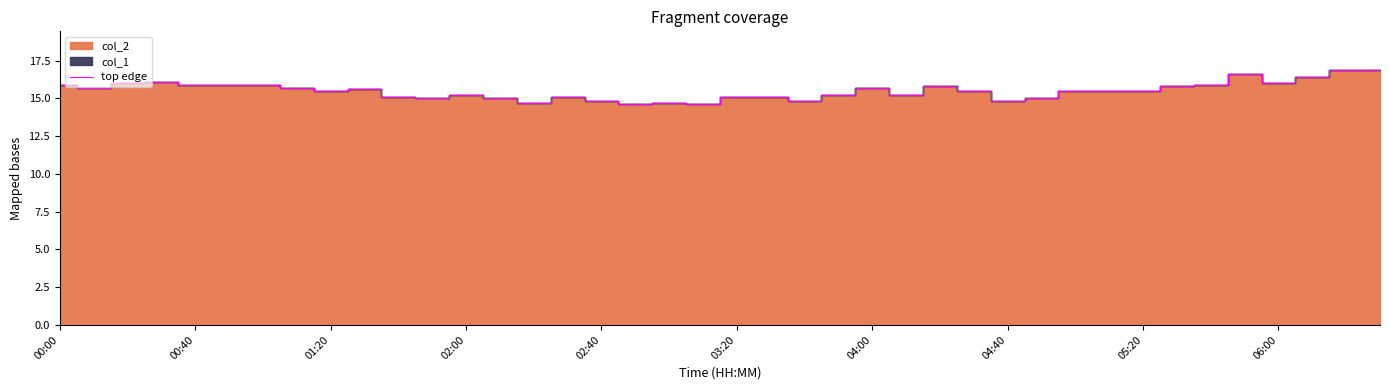

True or false: top edge has a value of 5.8 at 04:40.

False